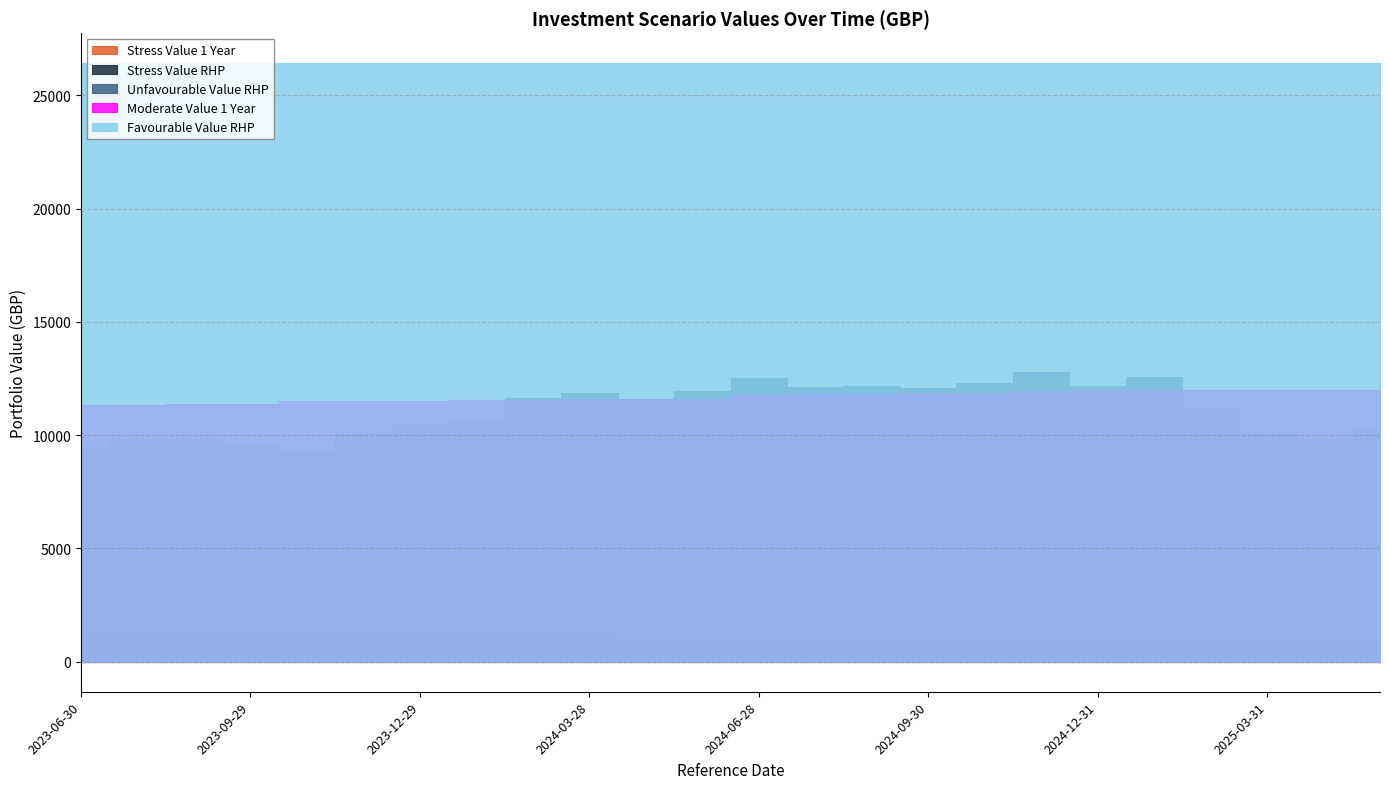

True or false: Stress Value RHP and Moderate Value 1 Year cross at least once.

False